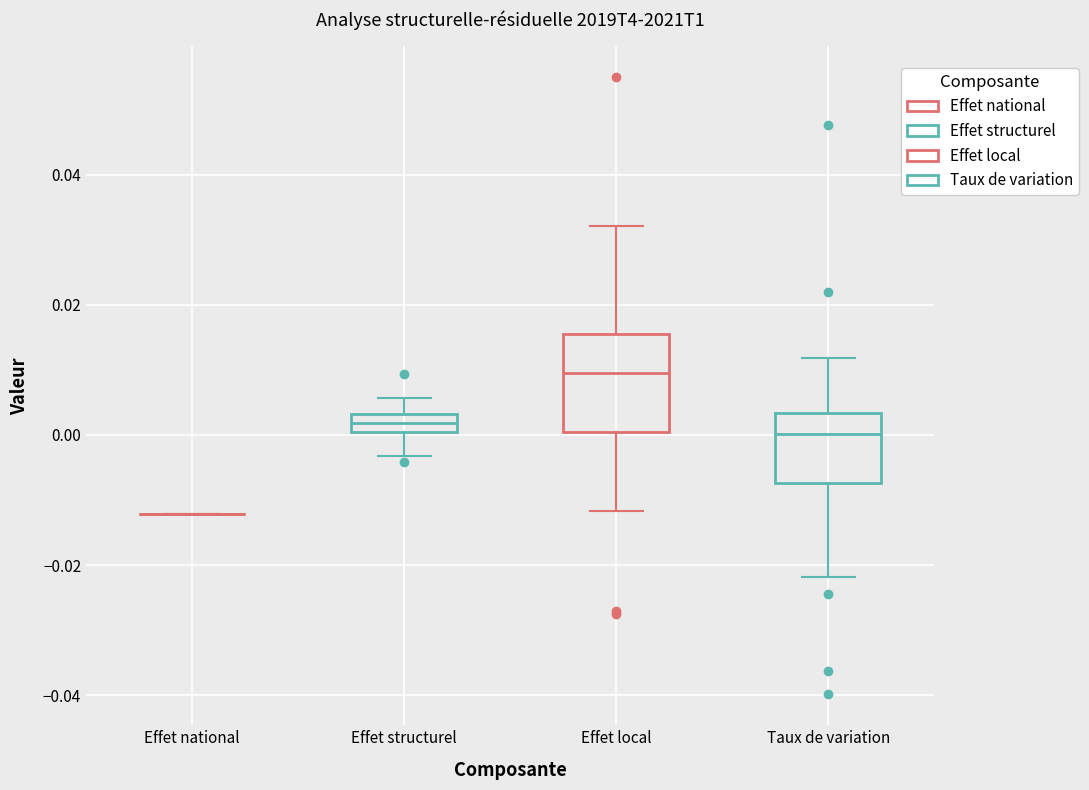

Where does the upper whisker of the box for Effet structurel end on the y-axis? The values are not printed on the chart, so give them approximately, as read against the axis.

0.006